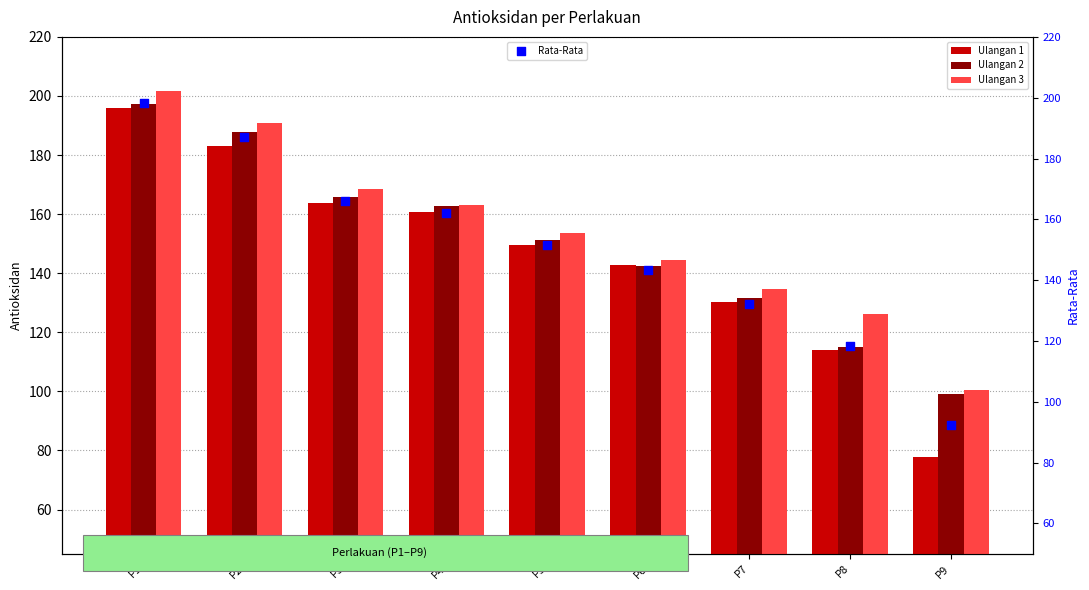

Is the value of Rata-Rata at P1 greater than the value of Ulangan 1 at P2?

Yes